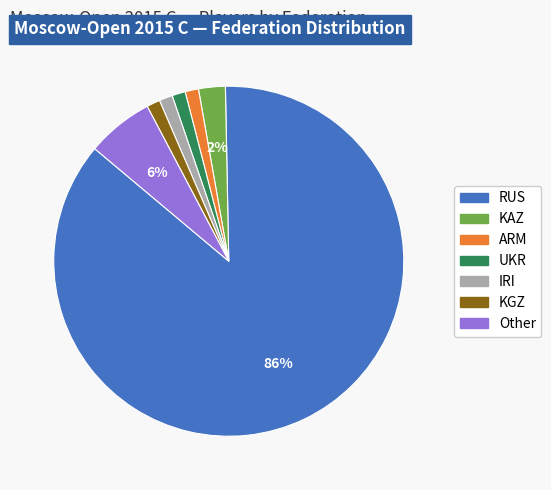

Is there any slice that represents more than half of the pie?

Yes